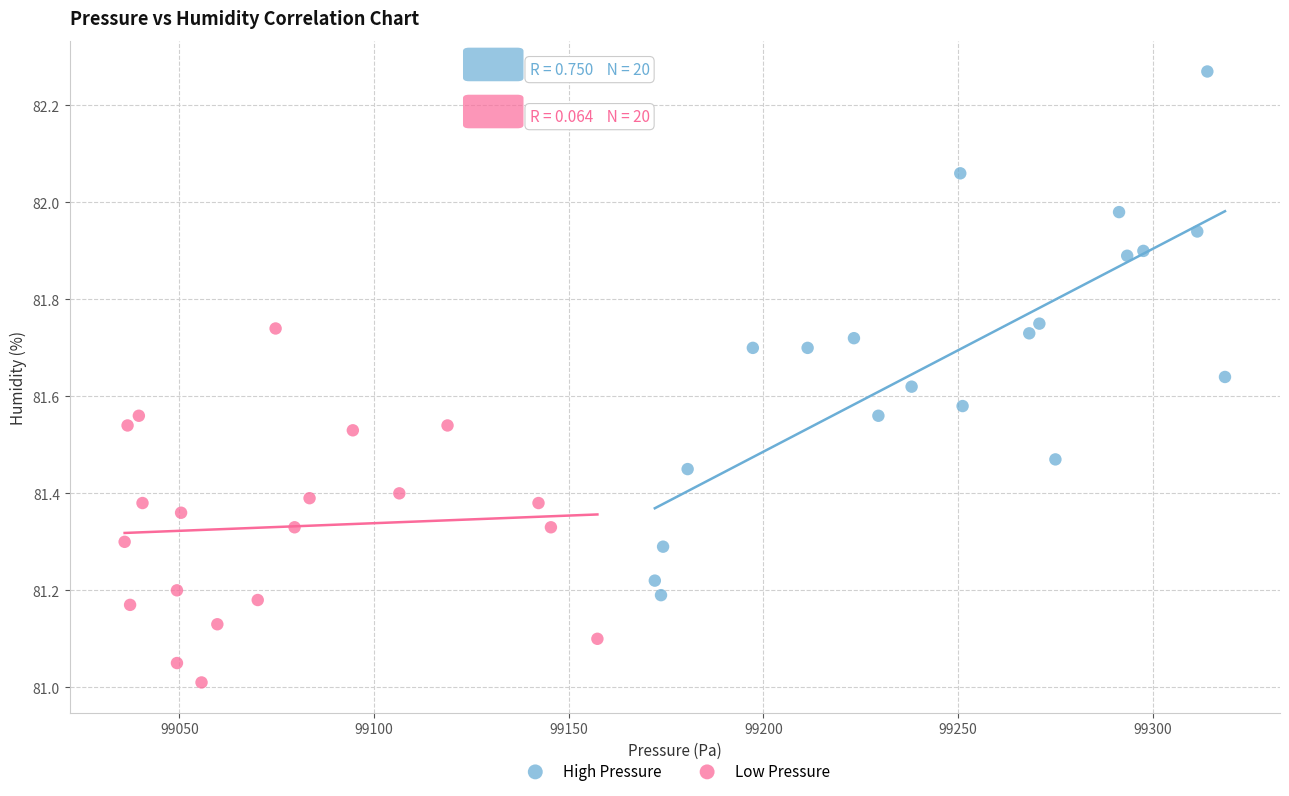

What are all the series names shown in the legend?

High Pressure, Low Pressure